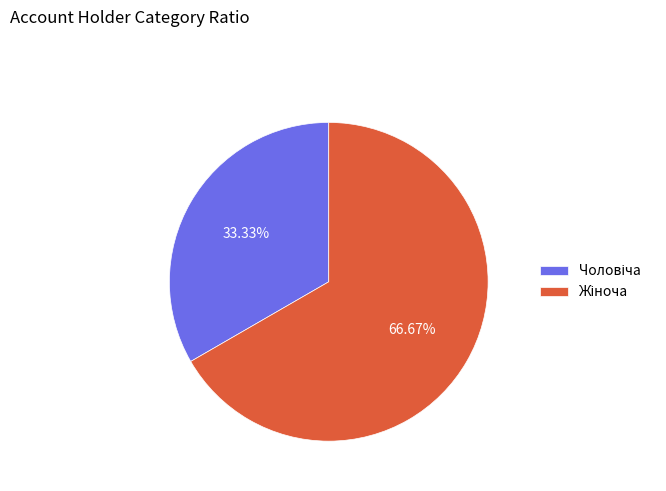

How many slices are in this pie chart?

2